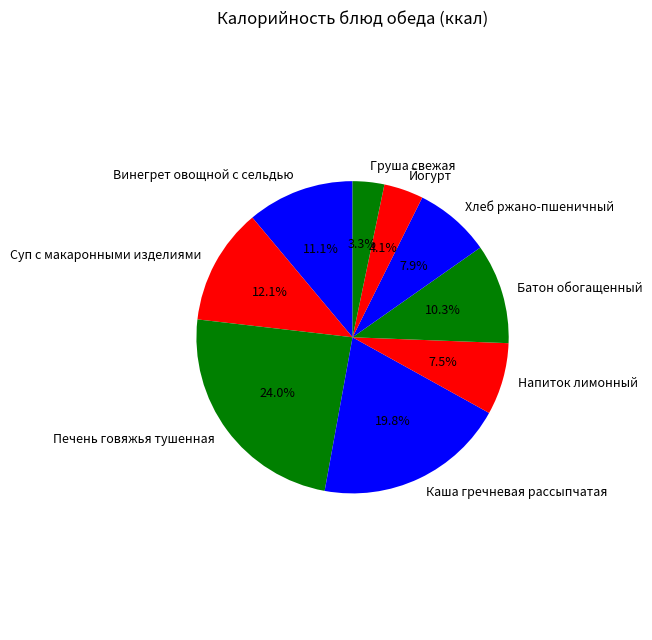

Is the sum of Суп с макаронными изделиями and Винегрет овощной с сельдью greater than half?

No